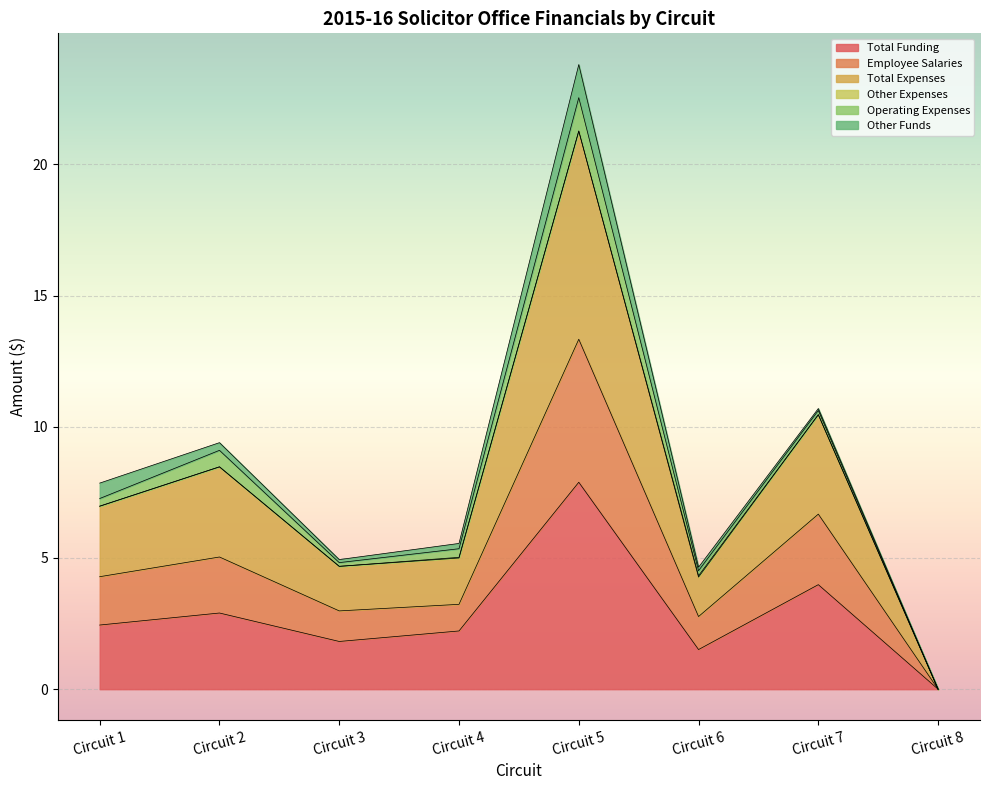

At which label is Total Expenses closest to 11?

Circuit 7